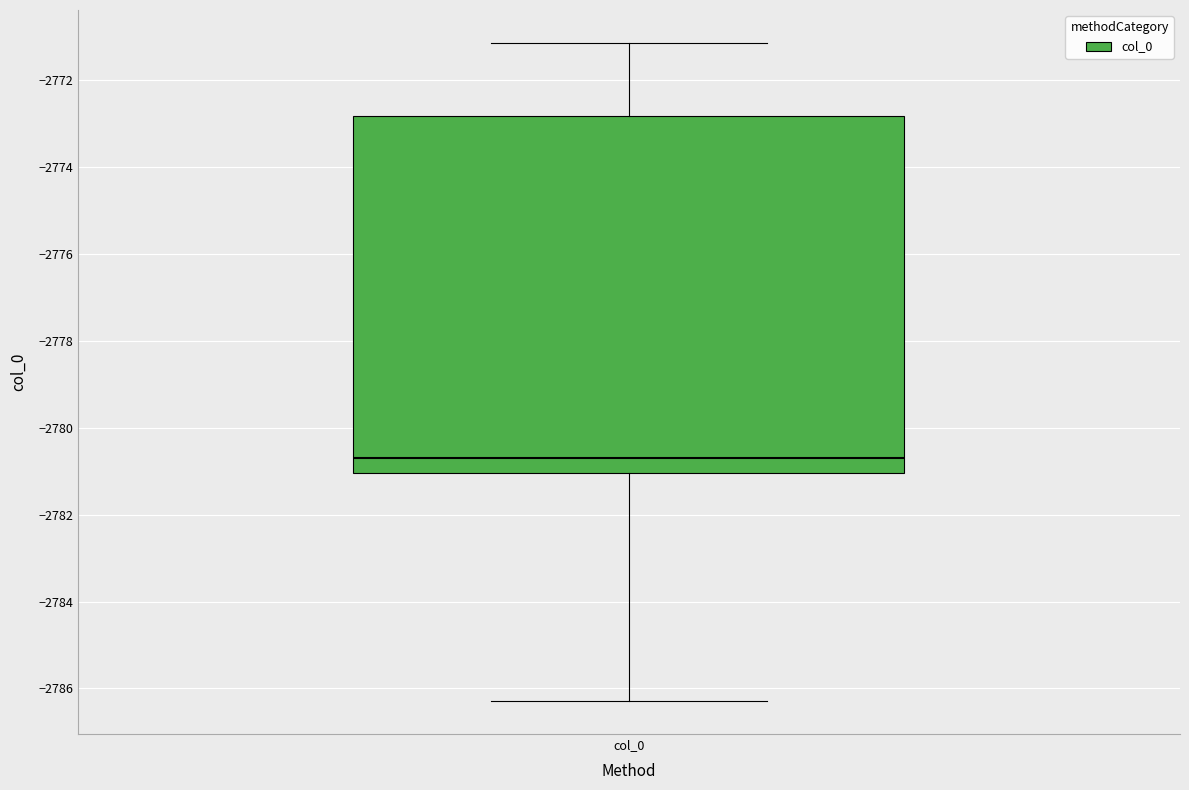

Where does the median line of the box for col_0 sit on the y-axis? The values are not printed on the chart, so give them approximately, as read against the axis.

-2780.6